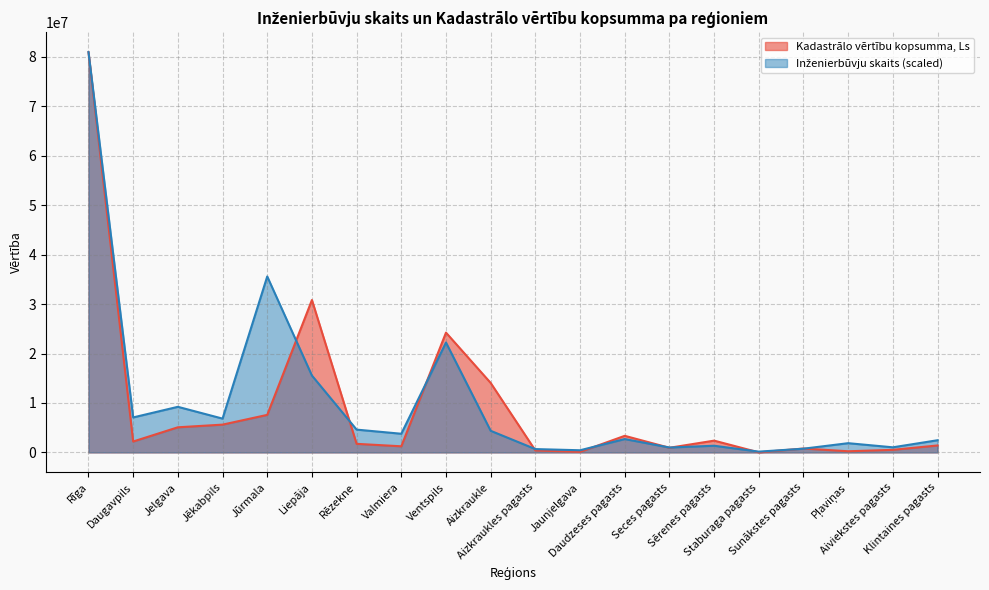

Reading right to left, extract all data points from this chart.

Kadastrālo vērtību kopsumma, Ls: Klintaines pagasts=1408723.0	Aiviekstes pagasts=521312.0	Pļaviņas=234918.0	Sunākstes pagasts=789846.0	Staburaga pagasts=15196.0	Sērenes pagasts=2384525.0	Seces pagasts=940389.0	Daudzeses pagasts=3355471.0	Jaunjelgava=106998.0	Aizkraukles pagasts=399338.0	Aizkraukle=14052557.0	Ventspils=24229357.0	Valmiera=1240388.0	Rēzekne=1736602.0	Liepāja=30821504.0	Jūrmala=7594618.0	Jēkabpils=5621180.0	Jelgava=5082881.0	Daugavpils=2208929.0	Rīga=80950447.0
Inženierbūvju skaits: Klintaines pagasts=2465092.2	Aiviekstes pagasts=1033748.3	Pļaviņas=1868698.9	Sunākstes pagasts=755431.5	Staburaga pagasts=159038.2	Sērenes pagasts=1351824.8	Seces pagasts=993988.8	Daudzeses pagasts=2703649.5	Jaunjelgava=437355.1	Aizkraukles pagasts=675912.4	Aizkraukle=4373550.7	Ventspils=22225589.3	Valmiera=3777157.4	Rēzekne=4612108.0	Liepāja=15545984.7	Jūrmala=35584798.7	Jēkabpils=6838642.9	Jelgava=9224216.0	Daugavpils=7077200.2	Rīga=80950447.0